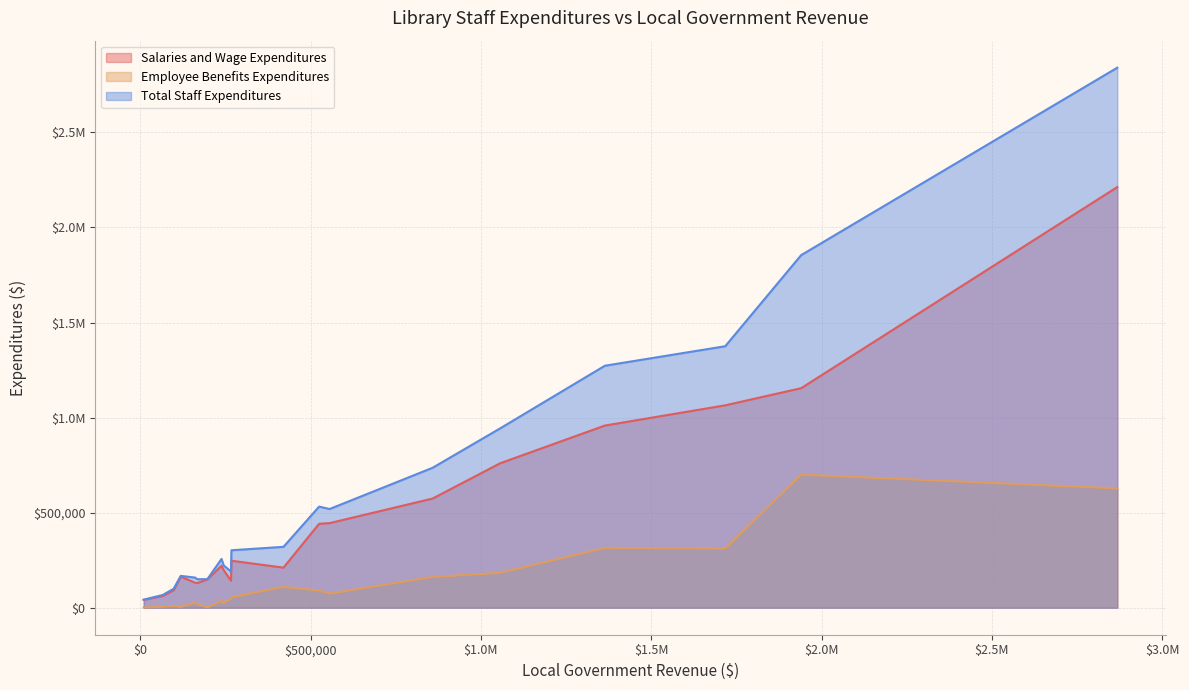

True or false: Salaries and Wage Expenditures has more than 0 interior local peaks.

True